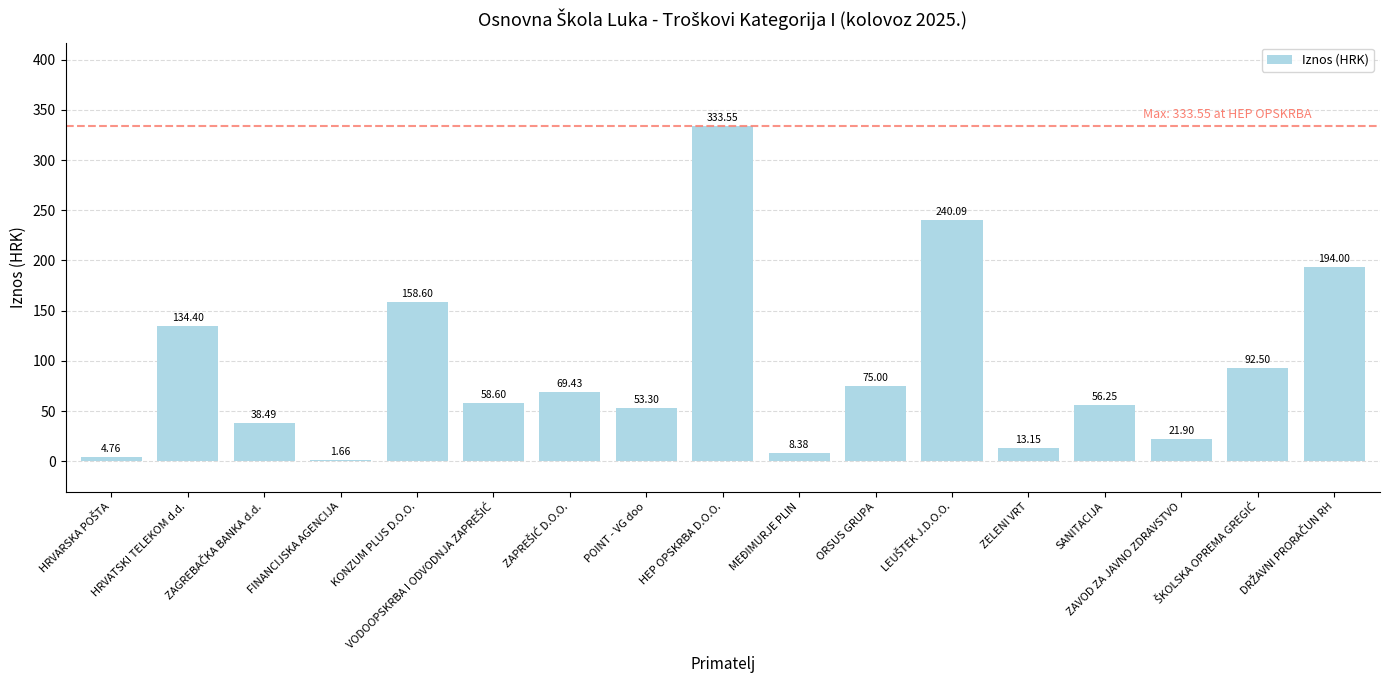

What is the ratio of the value at MEĐIMURJE PLIN to the value at FINANCIJSKA AGENCIJA?

5.0